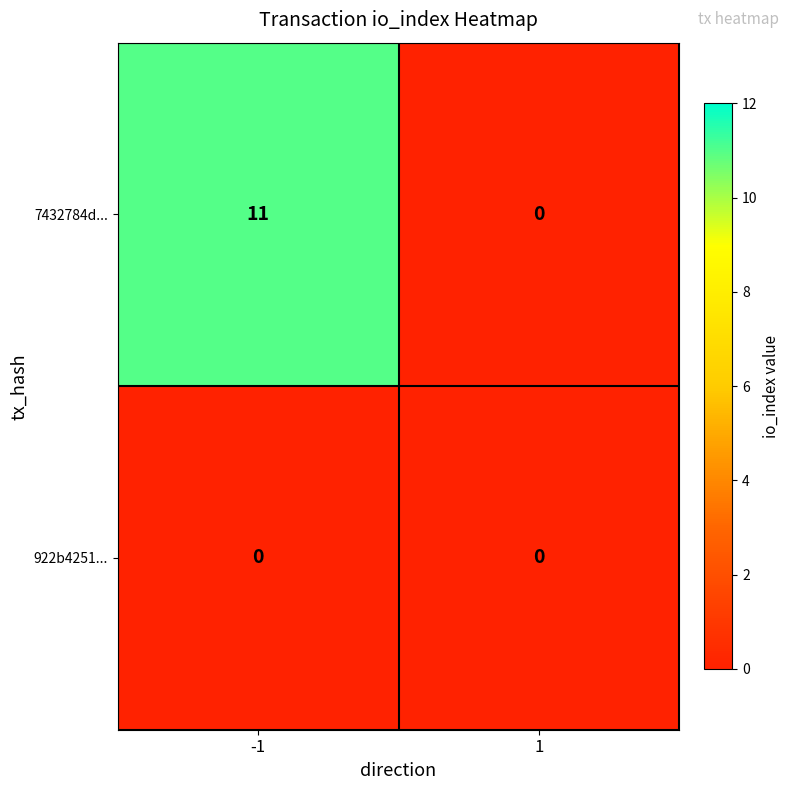

The 7432784d... series shows 11 at -1. True or false?

True